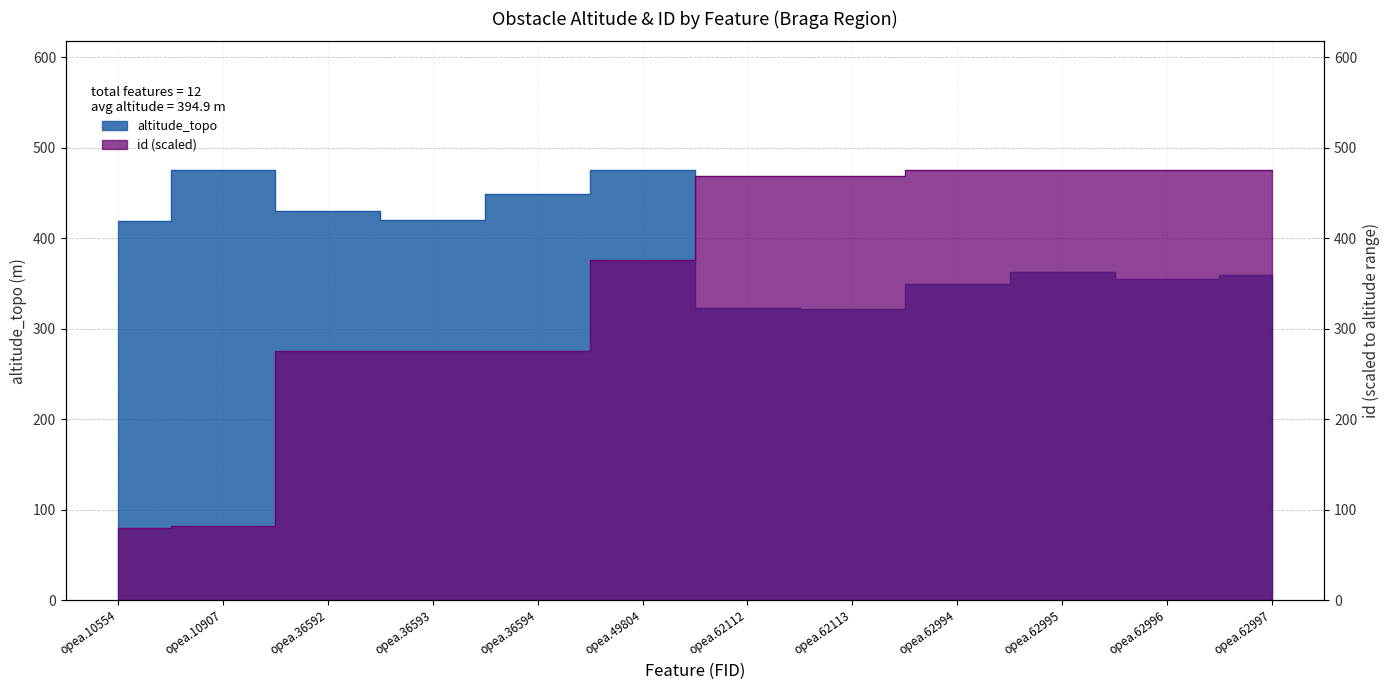

What is the value of the id point at the 2nd from the left?

82.2